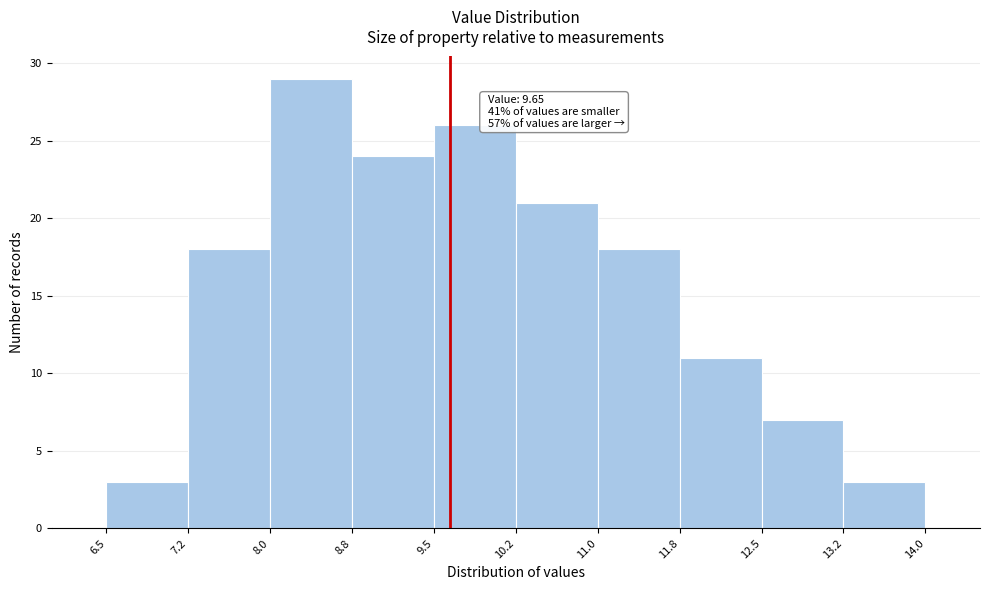

Over which range of the x-axis is the bar tallest?

8.0 to 8.8